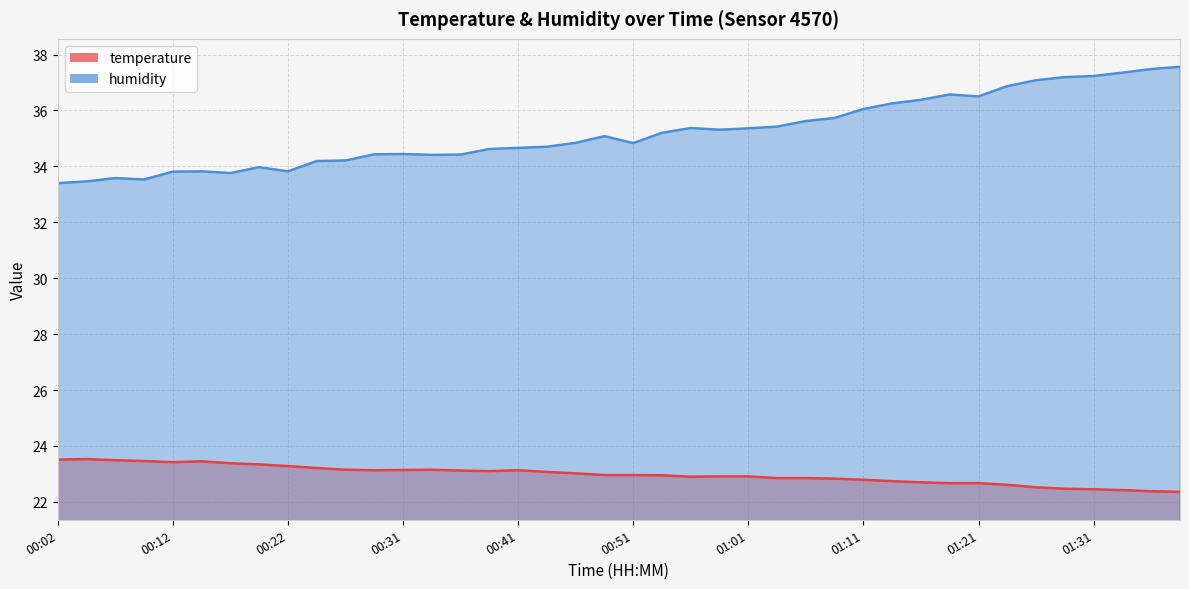

Rank the series by their maximum value, from highest to lowest.

humidity, temperature